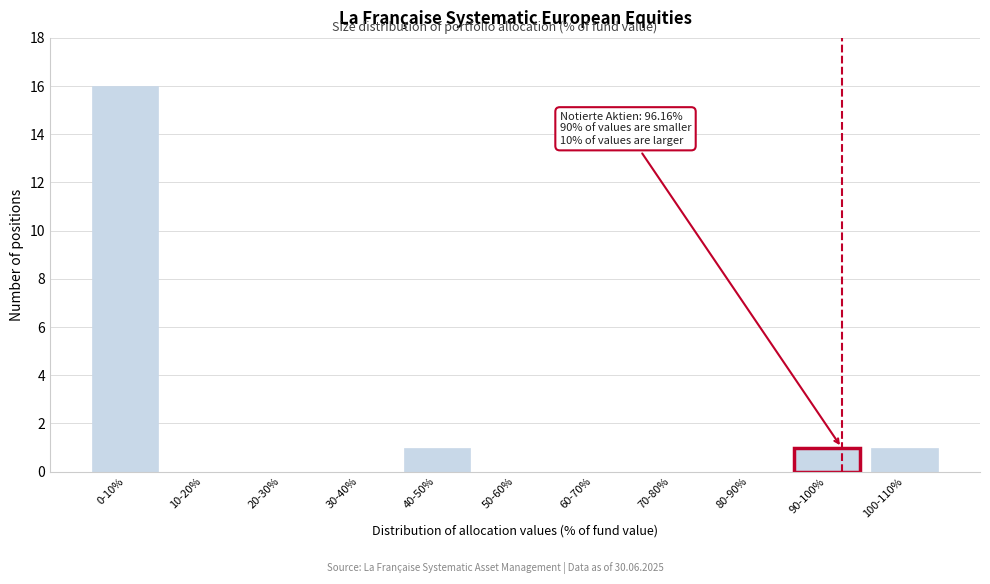

Reading left to right, list all the values displayed in this chart.

0-10%=16	10-20%=0	20-30%=0	30-40%=0	40-50%=1	50-60%=0	60-70%=0	70-80%=0	80-90%=0	90-100%=1	100-110%=1